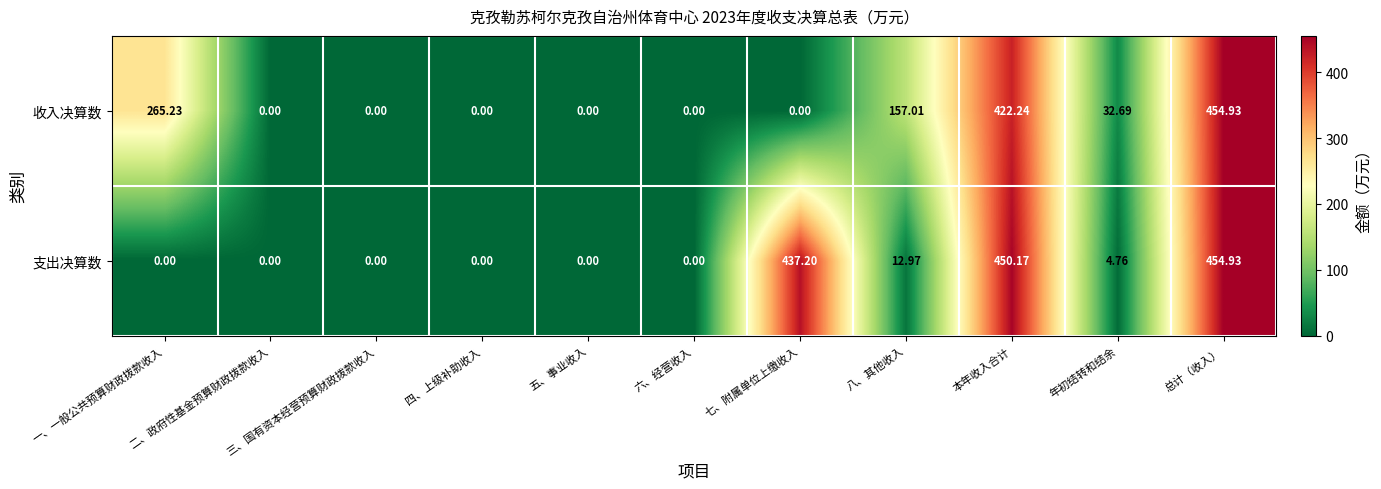

Between 六、经营收入 and 七、附属单位上缴收入, which series saw the biggest shift?

支出决算数